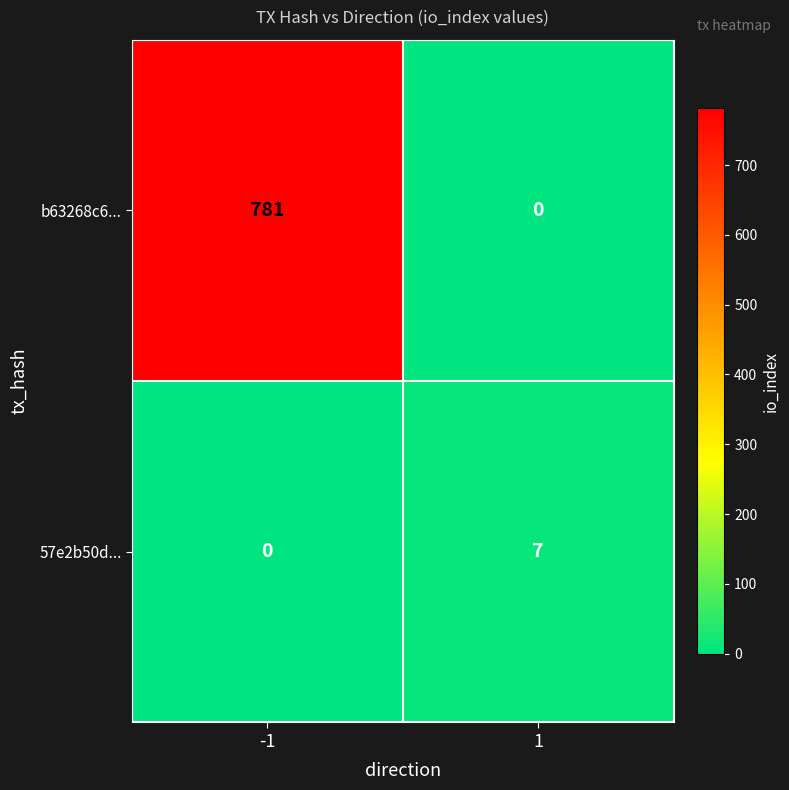

What is the maximum value shown in the chart?

781